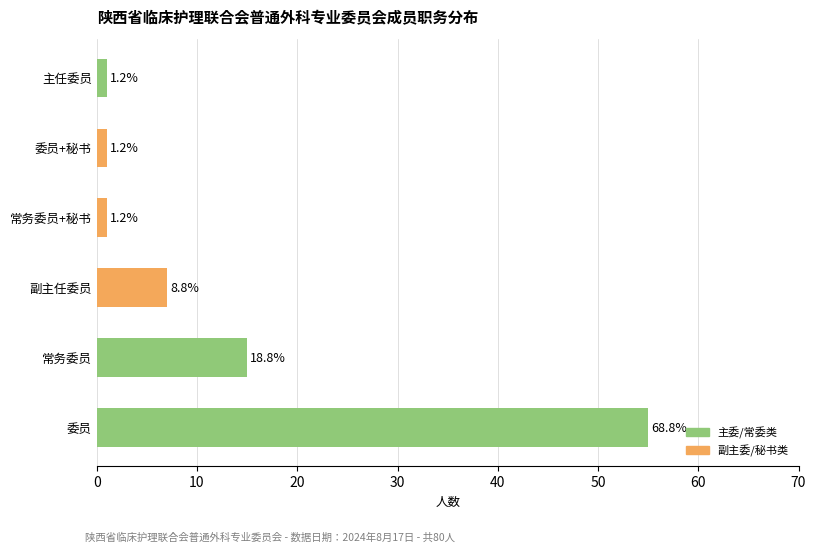

What is the sum of all values?

80